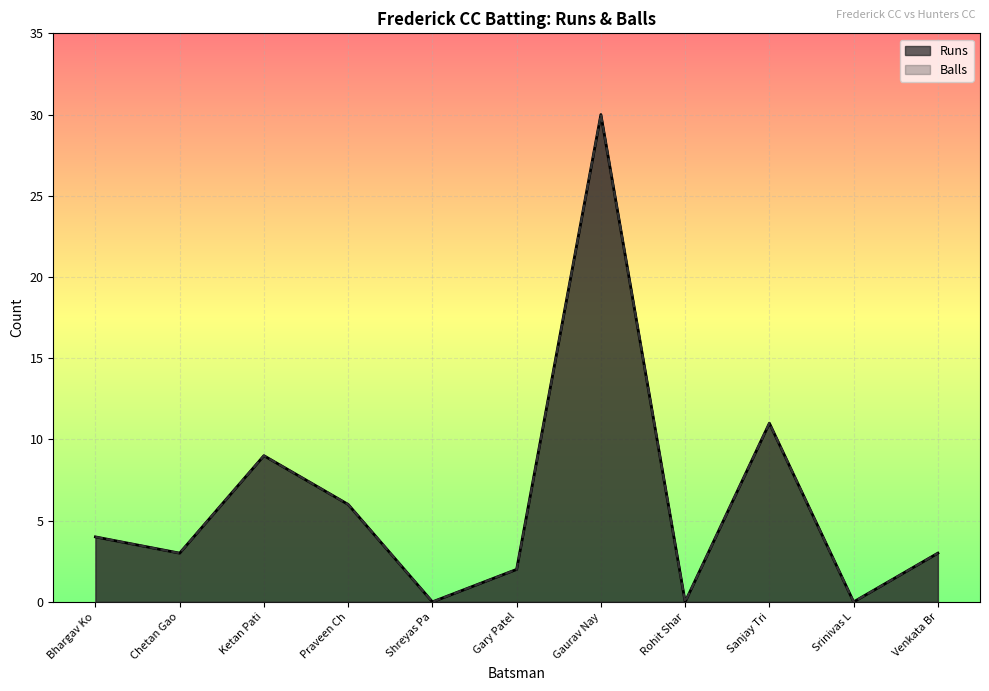

The Runs series shows 0 at Srinivas L. True or false?

True